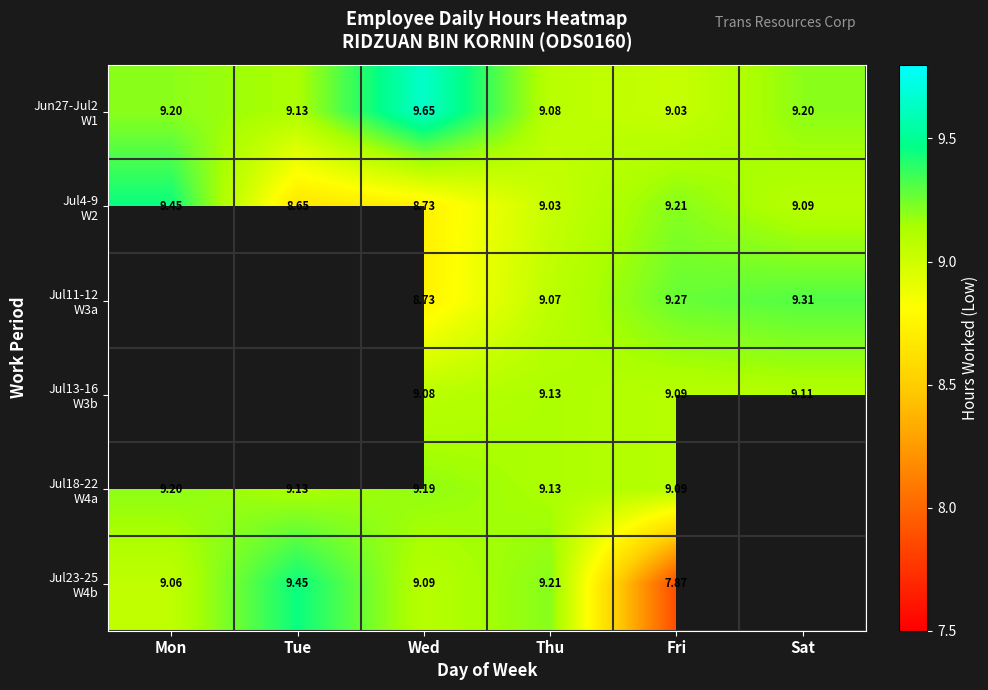

Count the number of categories in the chart.

6